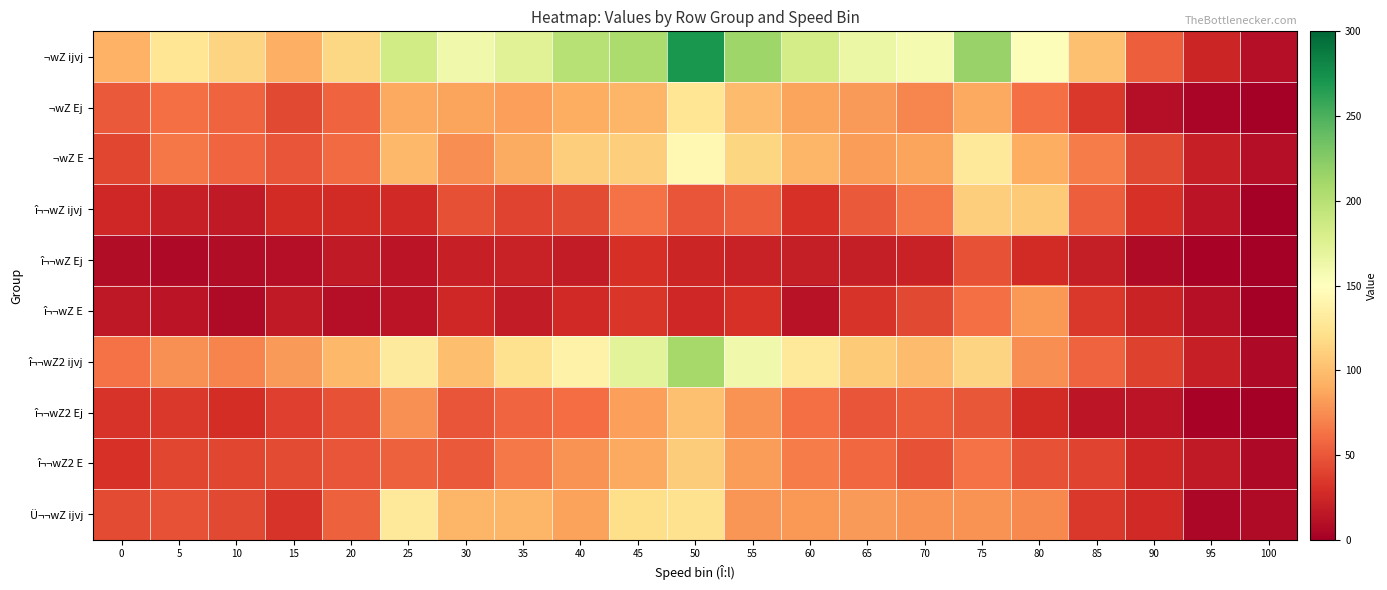

Rank the series at 70 from lowest to highest value.

î¬¬wZ Ej, î¬¬wZ E, î¬¬wZ2 E, î¬¬wZ2 Ej, î¬¬wZ ijvj, ¬wZ Ej, Ü¬¬wZ ijvj, ¬wZ E, î¬¬wZ2 ijvj, ¬wZ ijvj